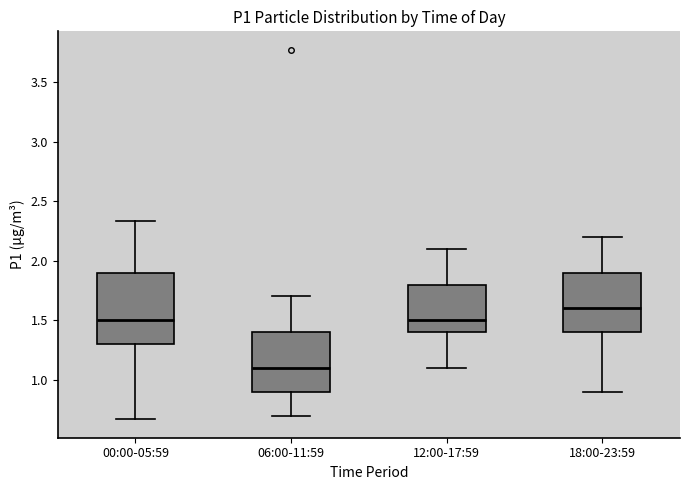

Where does the median line of the box for 00:00-05:59 sit on the y-axis? The values are not printed on the chart, so give them approximately, as read against the axis.

1.50